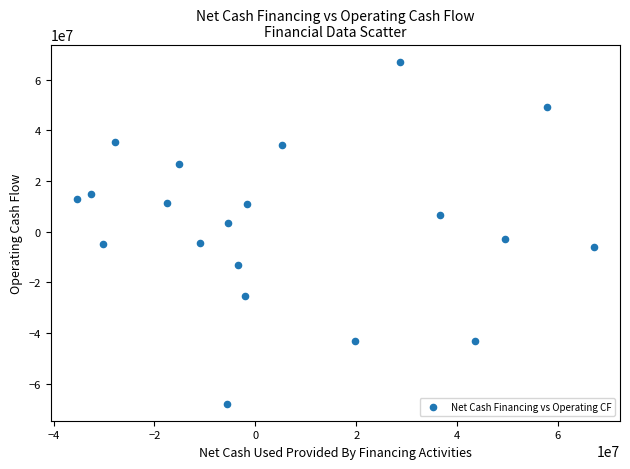

What is the range of X values (max minus min)?

102632000